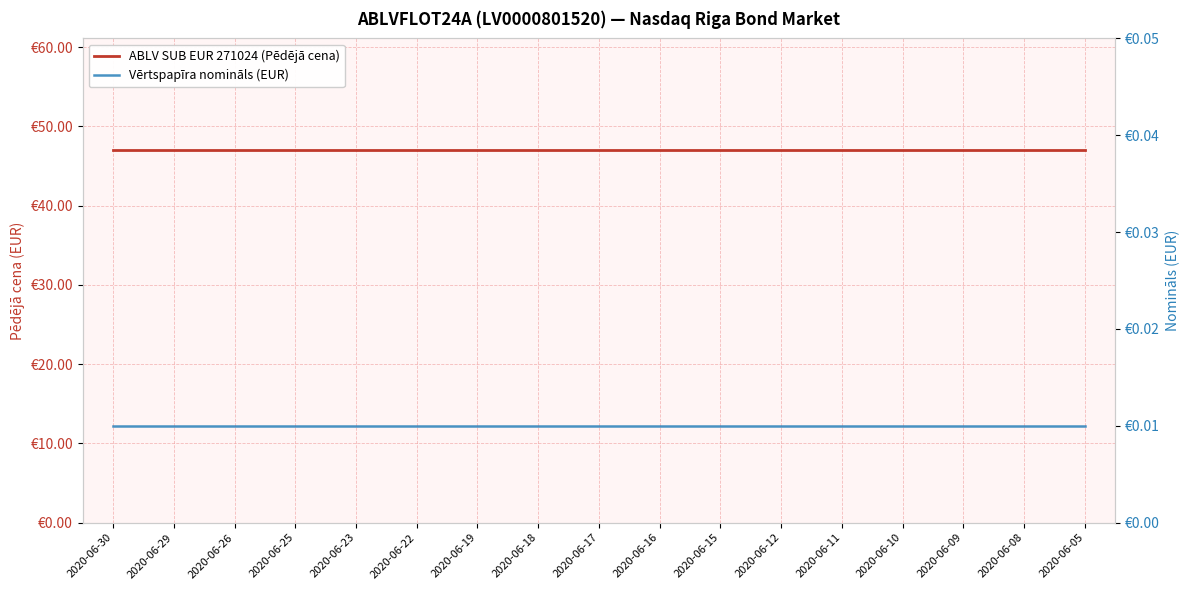

What are all the series names shown in the legend?

ABLV SUB EUR 271024 (Pēdējā cena), Vērtspapīra nomināls (EUR)